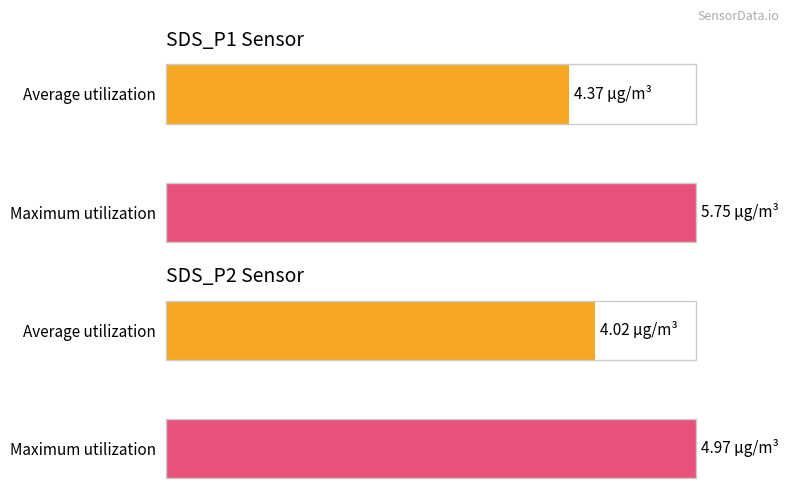

Rank the series by their average value, from highest to lowest.

SDS_P1, SDS_P2